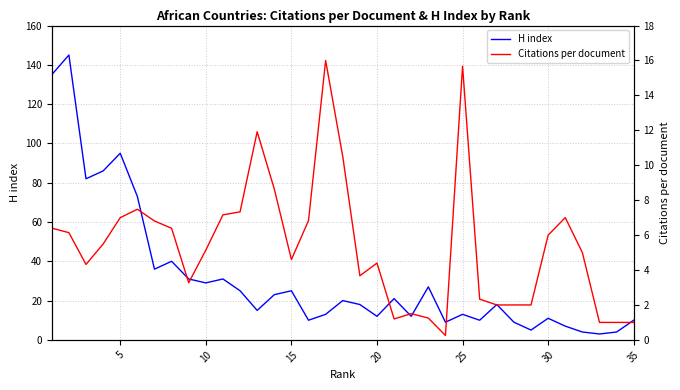

Is it true that H index equals 15 at 35?

False